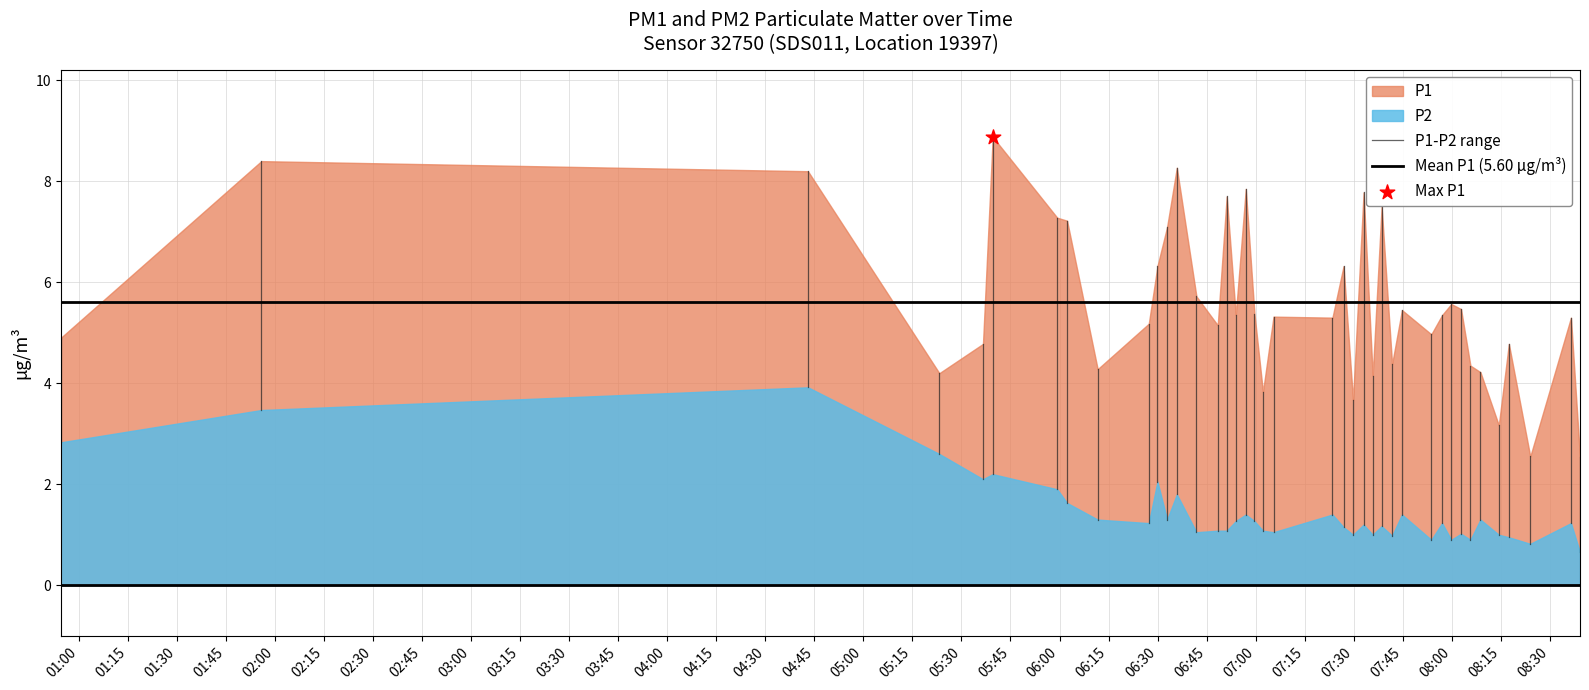

Which series has the widest spread of Y values?

P1